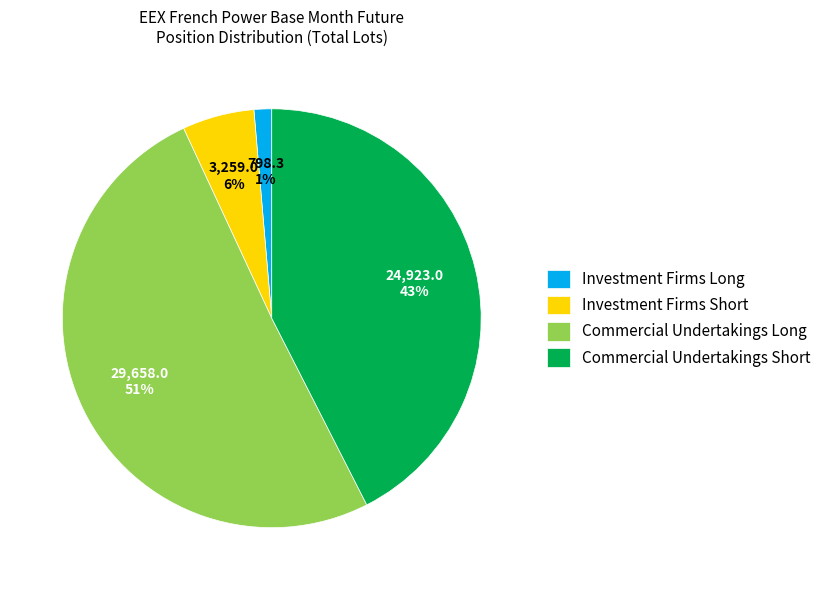

How many segments does this pie chart have?

4